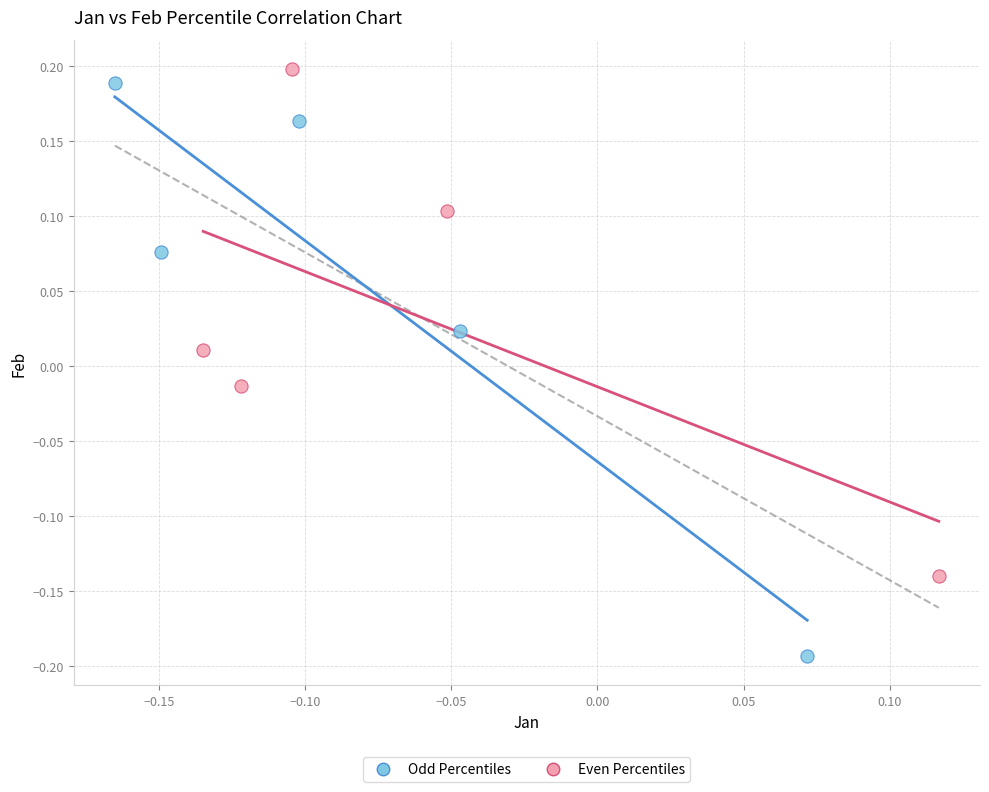

Which series contains the highest Y value?

Even Percentiles